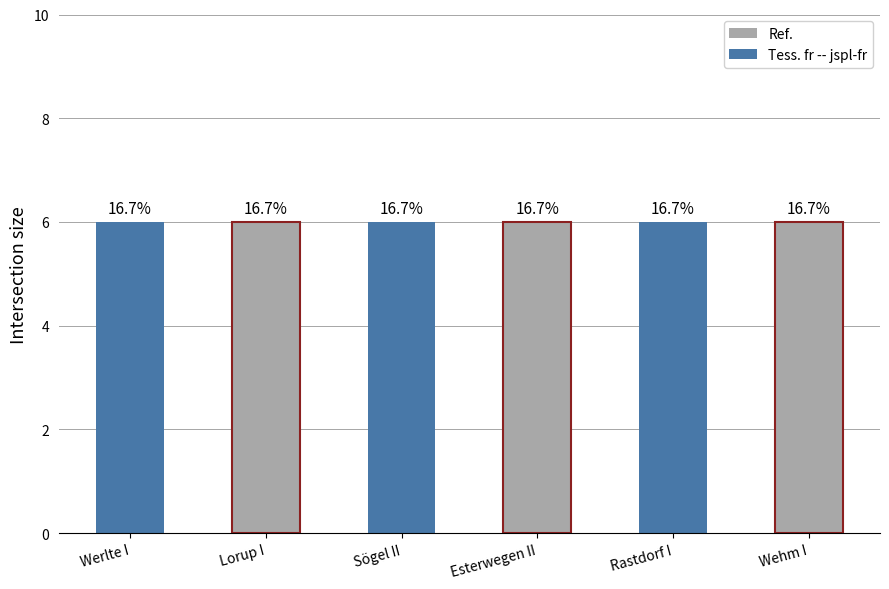

What is the total value across all series at Sögel II?

6